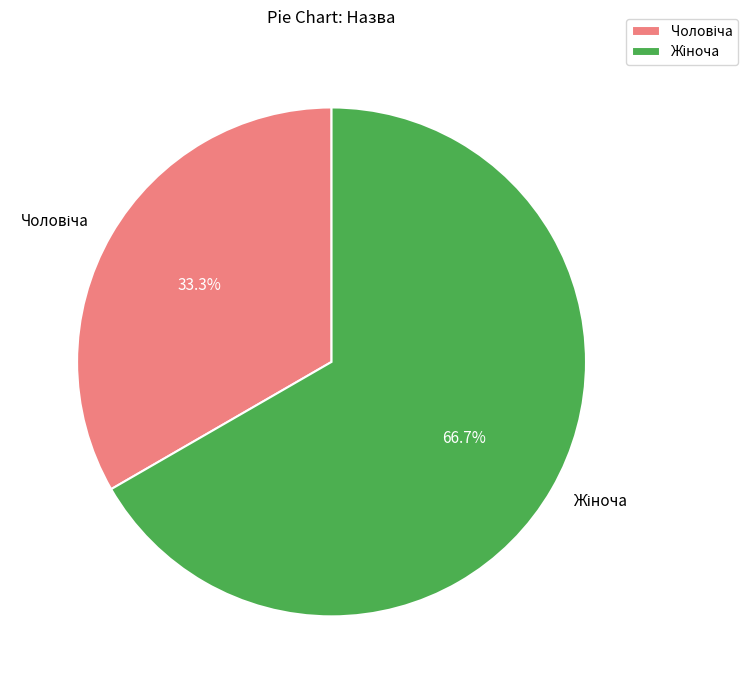

The Жіноча slice represents 80% of the pie. True or false?

False